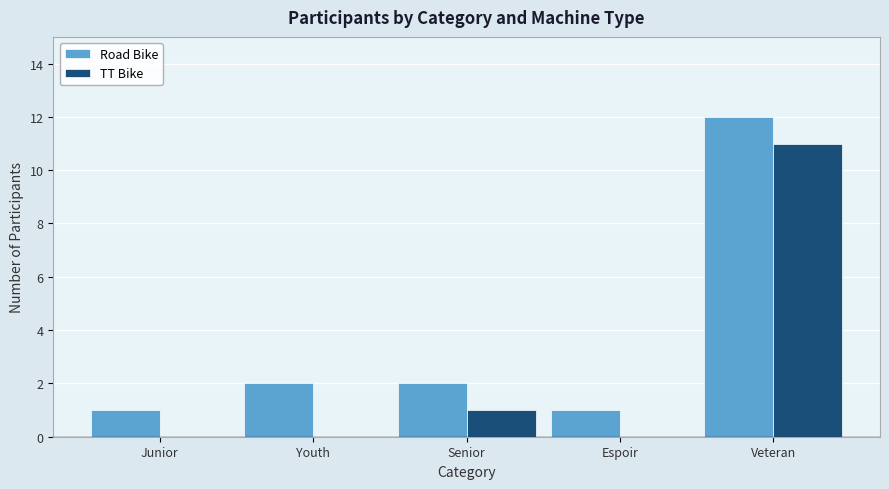

How many series are shown in this chart?

2